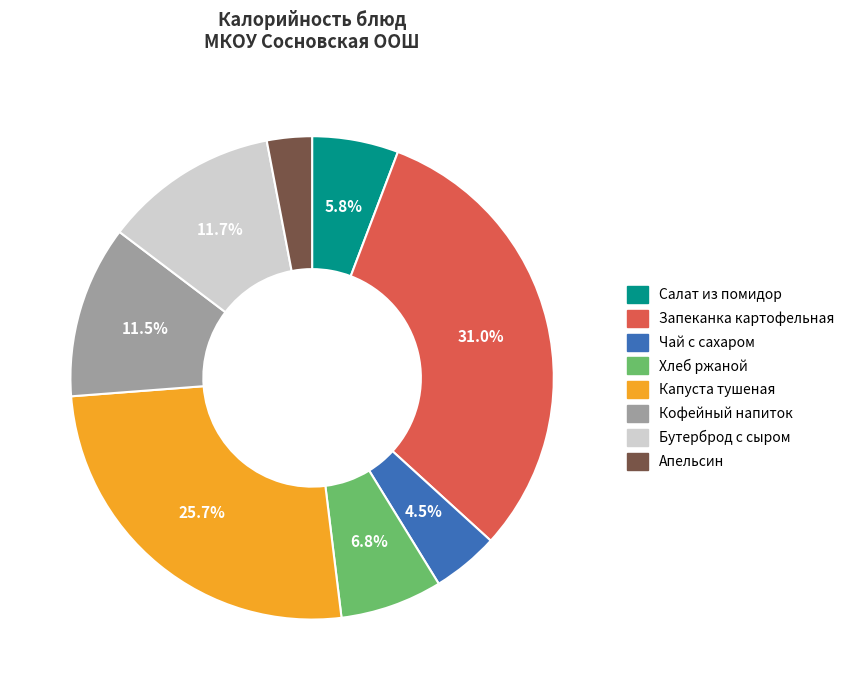

What is the total percentage of Запеканка картофельная and Хлеб ржаной?

37.8%